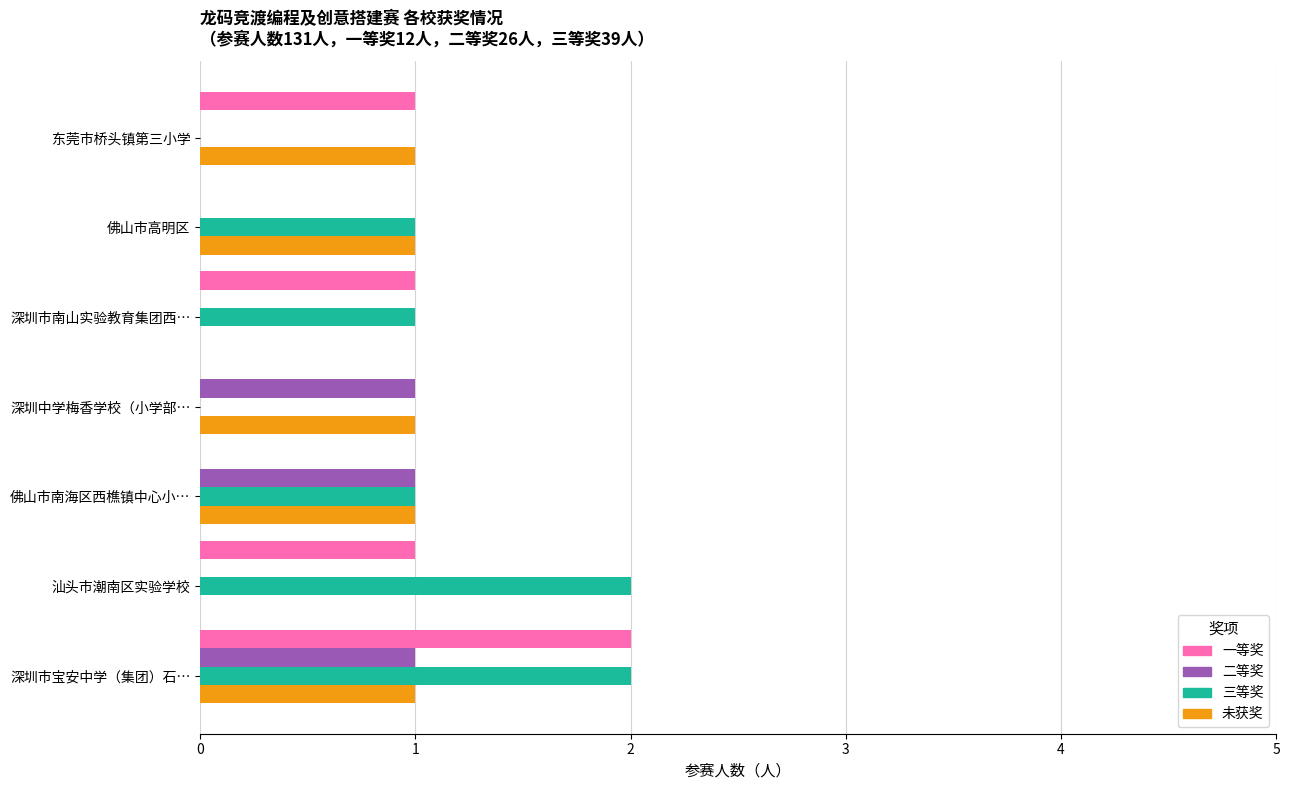

How many 未获奖 values are between 0 and 1?

7